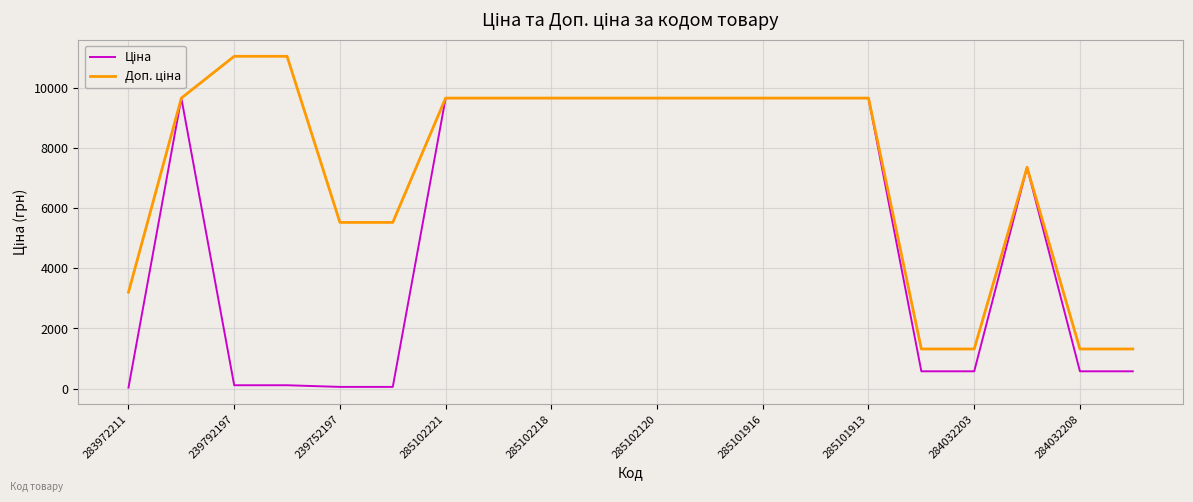

What is the maximum value shown in the chart?

11055.0